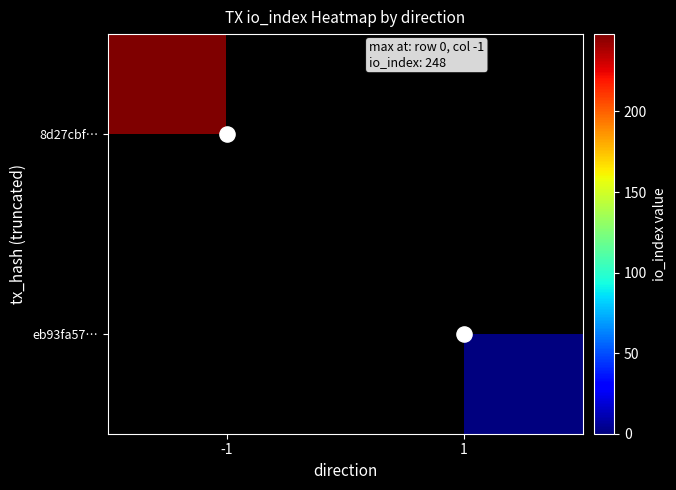

What is the average value of the valid cells series?

0.5